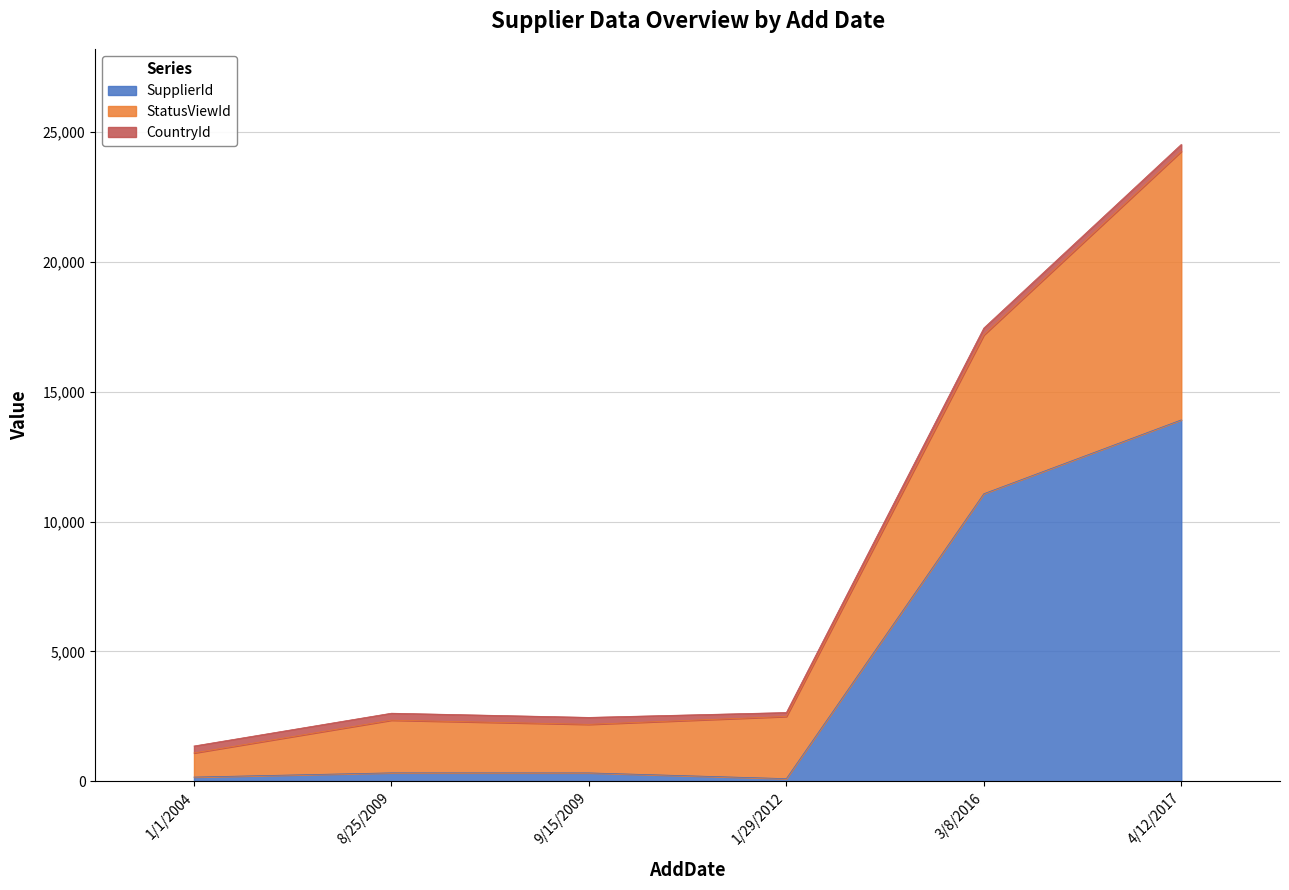

What is the sum of the CountryId values at 1/29/2012 and 9/15/2009?

420